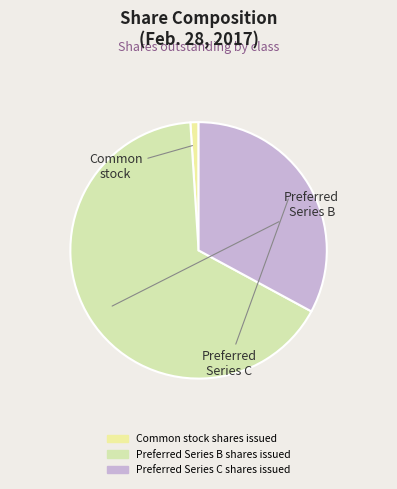

Does Preferred Series B shares issued represent more than half of the total?

Yes